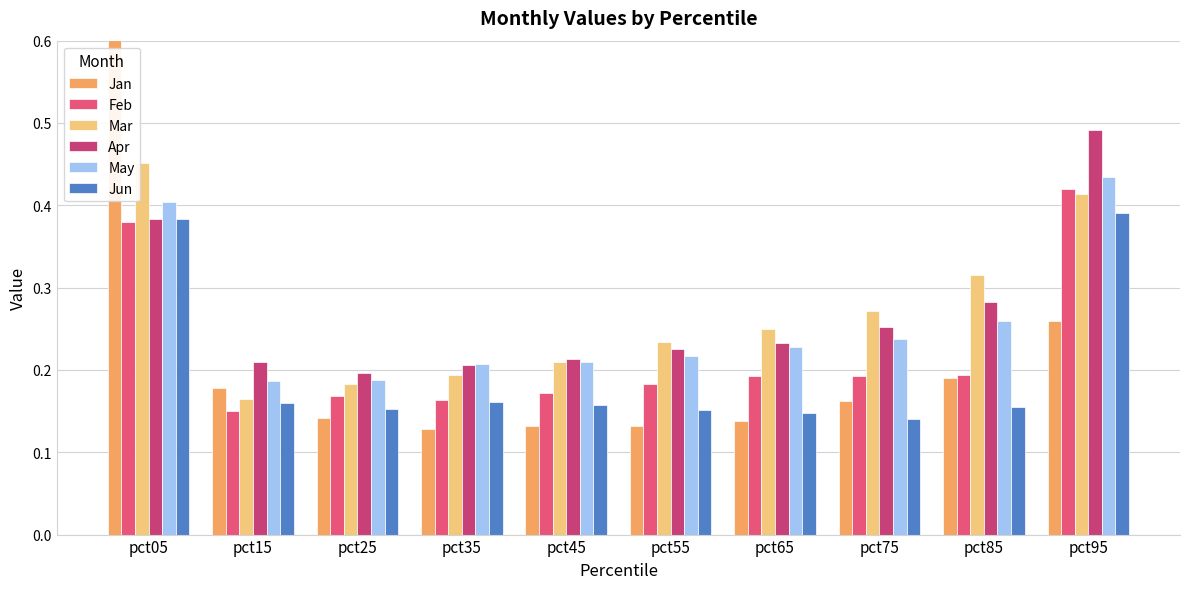

The Jun series shows 0.2 at pct75. True or false?

False